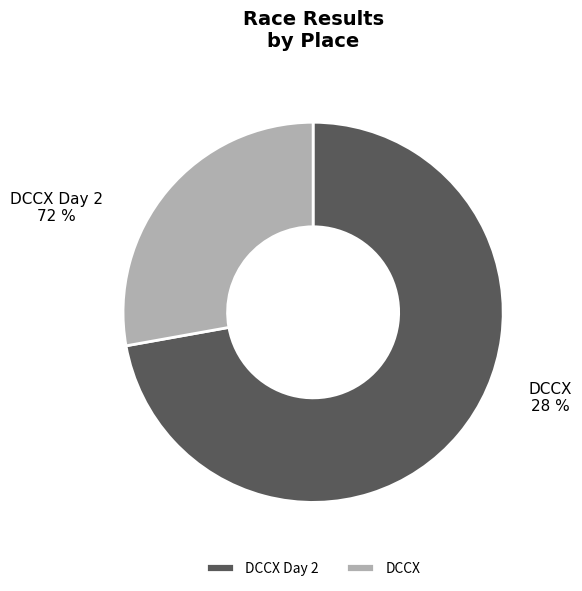

How many segments does this pie chart have?

2